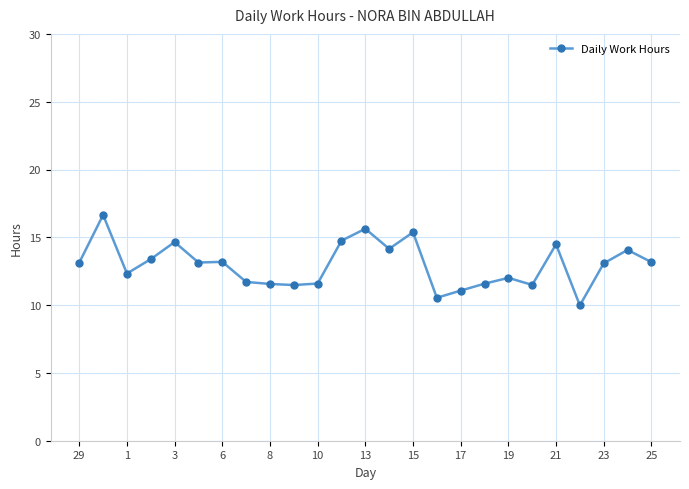

What is the difference between the maximum and second lowest values?

6.1